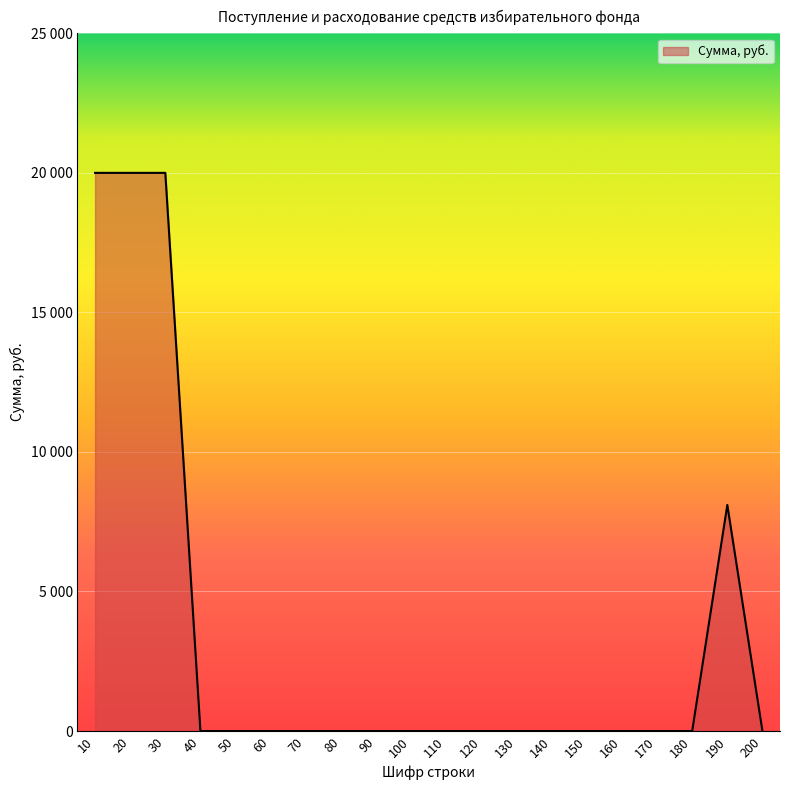

What is the value of the 1st point from the left?

20000